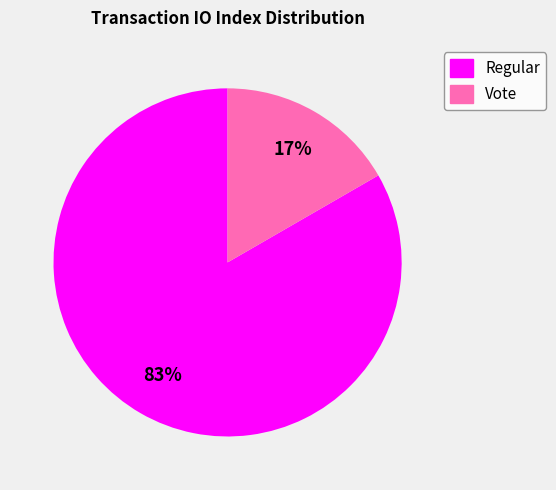

True or false: Regular accounts for 83% of the total.

True